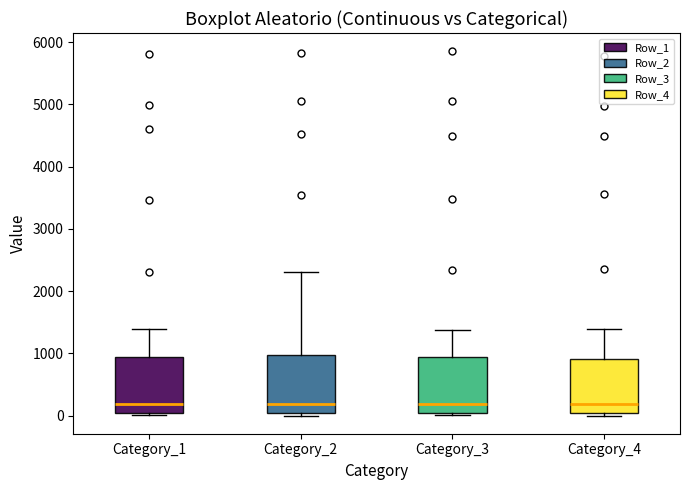

Reading left to right, transcribe this box plot: for each box, give where its median line is, the range the box spans, and where its two whiskers end, as read against the y-axis. The values are not printed on the chart, so give them approximately, as read against the axis.

Category_1: median 200, box 0 to 900, whiskers 0 (just below the box's lower edge) to 1400
Category_2: median 200, box 0 to 1000, whiskers 0 (just below the box's lower edge) to 2300
Category_3: median 200, box 0 to 900, whiskers 0 (just below the box's lower edge) to 1400
Category_4: median 200, box 0 to 900, whiskers 0 (just below the box's lower edge) to 1400